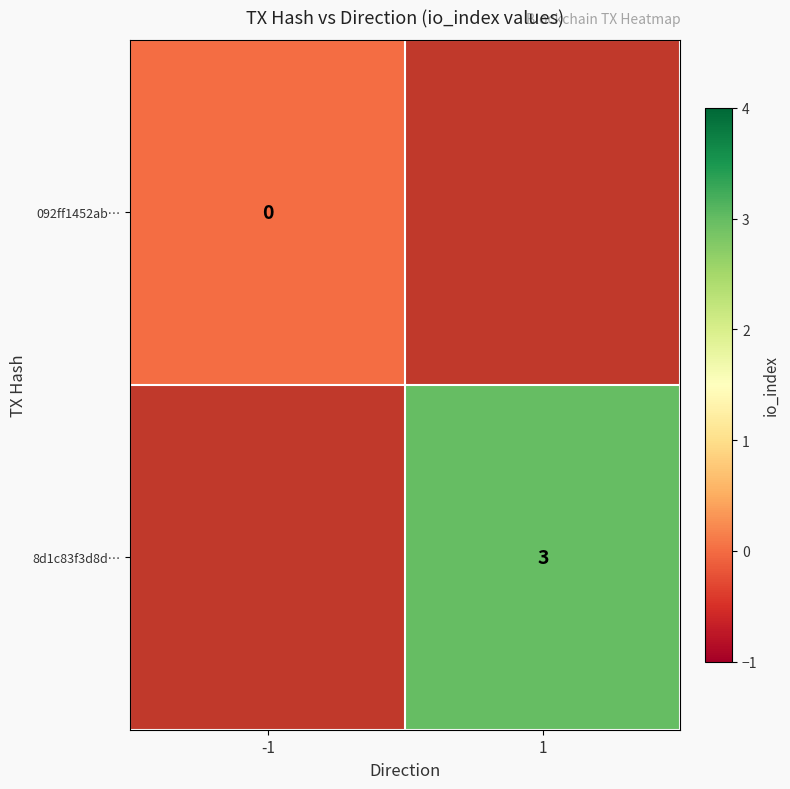

The value of 8d1c83f3d8d… at 1 is 3. True or false?

True